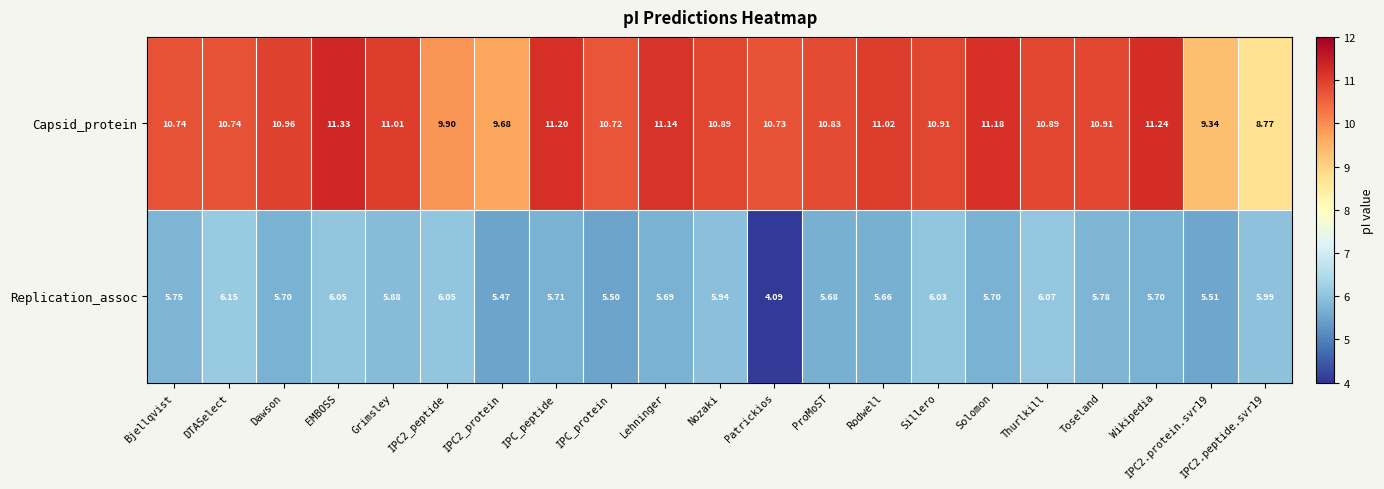

List the series in order of their peak value, lowest first.

Replication_assoc, Capsid_protein